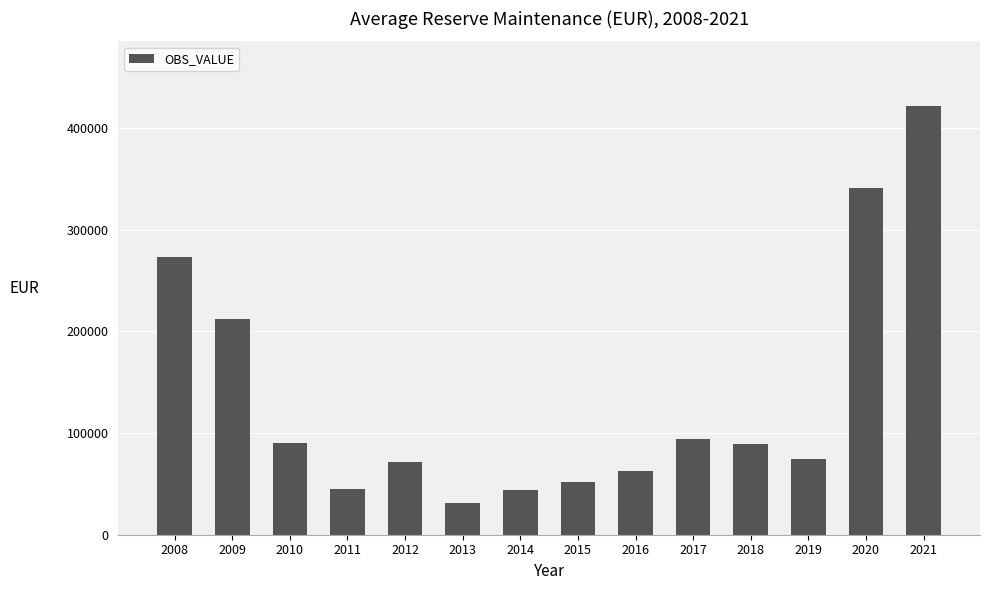

What is the minimum value shown in the chart?

31574.2